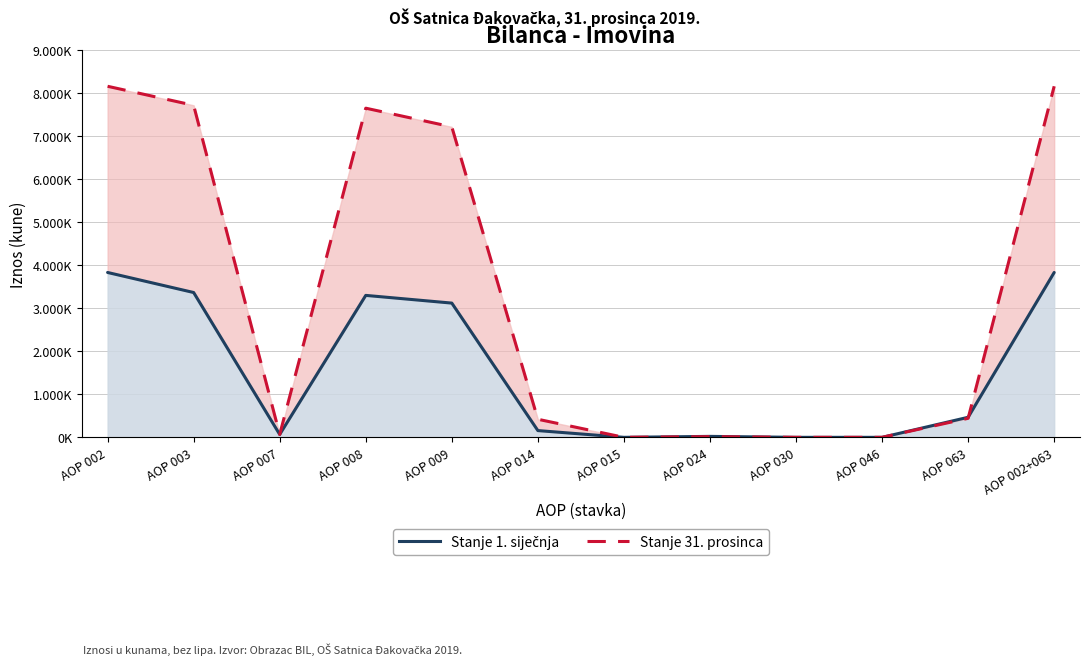

What is the spread (max minus min) of values at AOP 002?

4329614